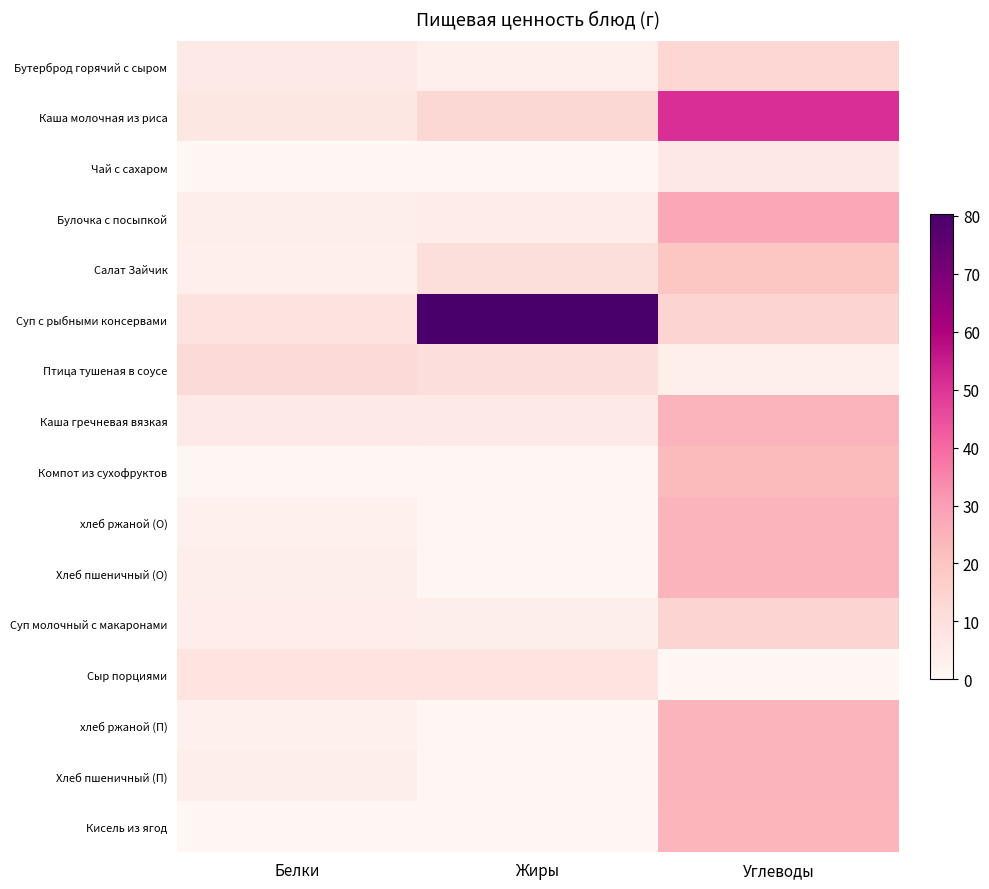

Rank the series at Белки from highest to lowest value.

Птица тушеная в соусе, Суп с рыбными консервами, Сыр порциями, Каша молочная из риса, Каша гречневая вязкая, Бутерброд горячий с сыром, Суп молочный с макаронами, Булочка с посыпкой, Хлеб пшеничный (О), Хлеб пшеничный (П), Салат Зайчик, хлеб ржаной (О), хлеб ржаной (П), Компот из сухофруктов, Чай с сахаром, Кисель из ягод